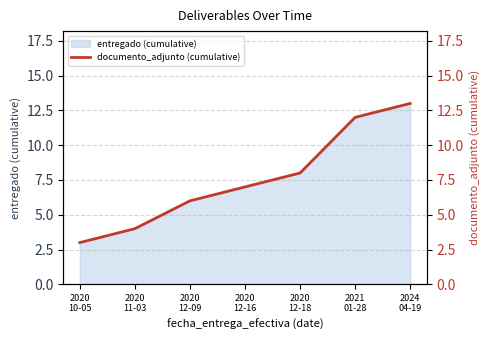

What is the sum of the values at 2021
01-28 and 2020
12-09?

18